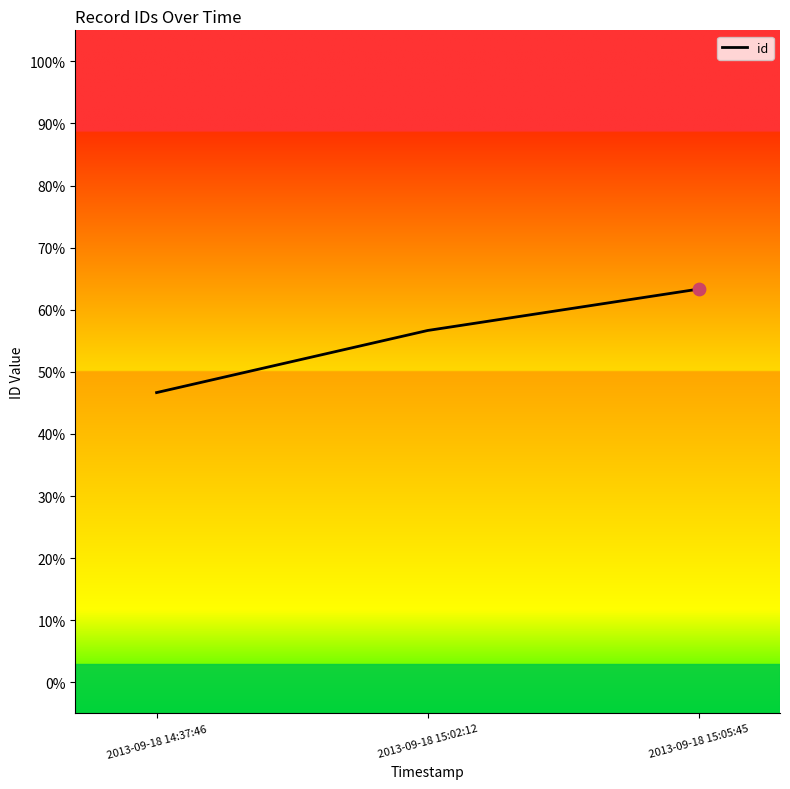

What is the change in value from 2013-09-18 14:37:46 to 2013-09-18 15:05:45?

+16.7